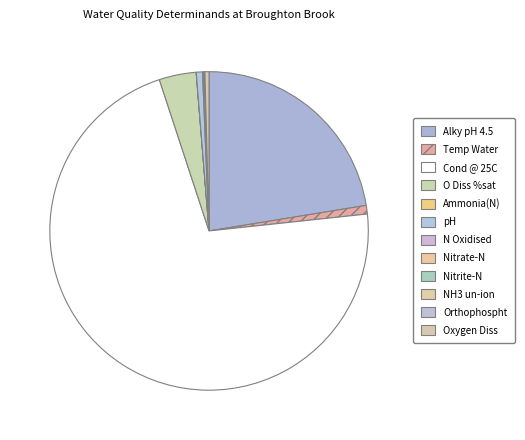

The N Oxidised slice represents 0% of the pie. True or false?

True